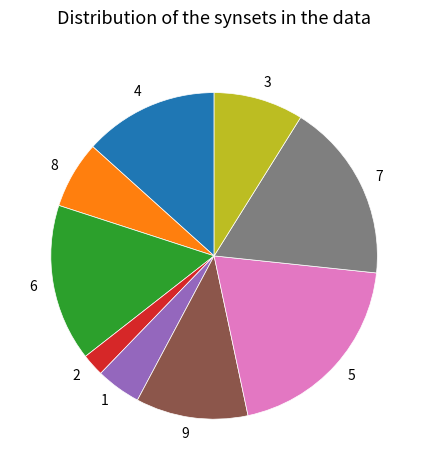

Is there a majority slice in this chart?

No